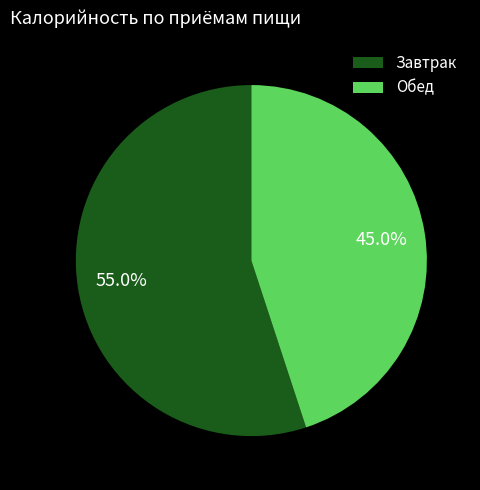

Is there a majority slice in this chart?

Yes